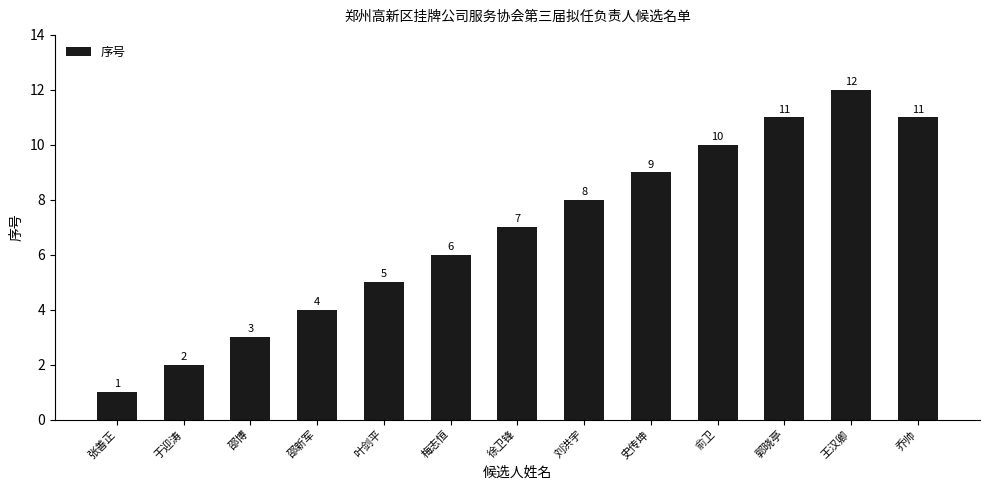

What is the change in value from 梅志恒 to 俞卫?

+4